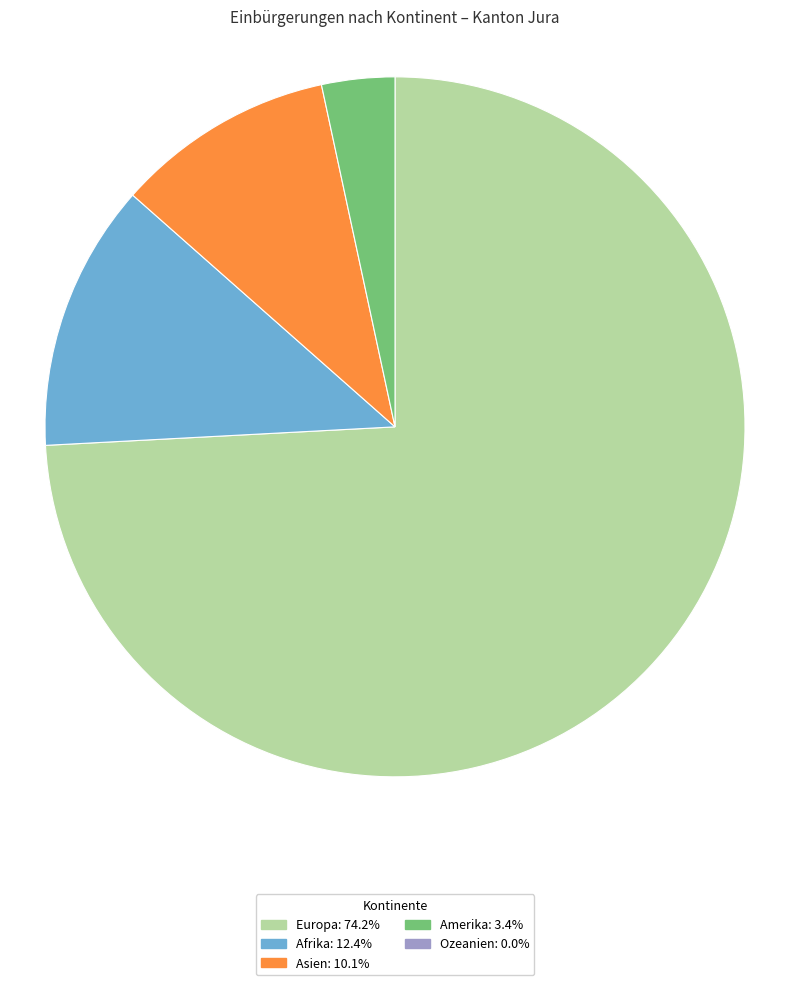

Does any single category account for the majority?

Yes